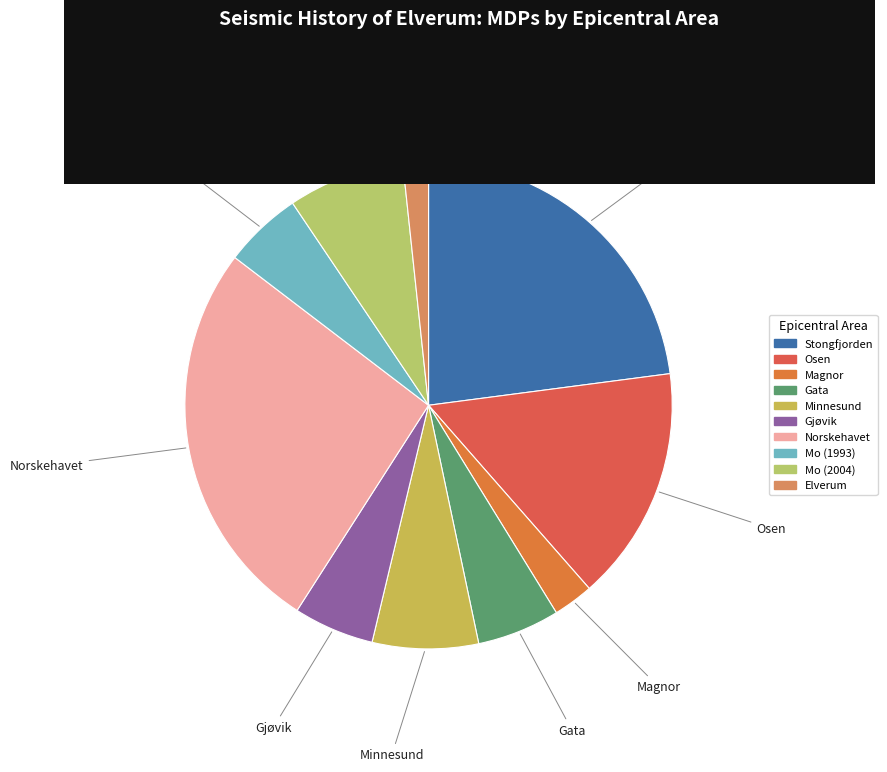

Which category has the smallest portion of the pie?

Elverum